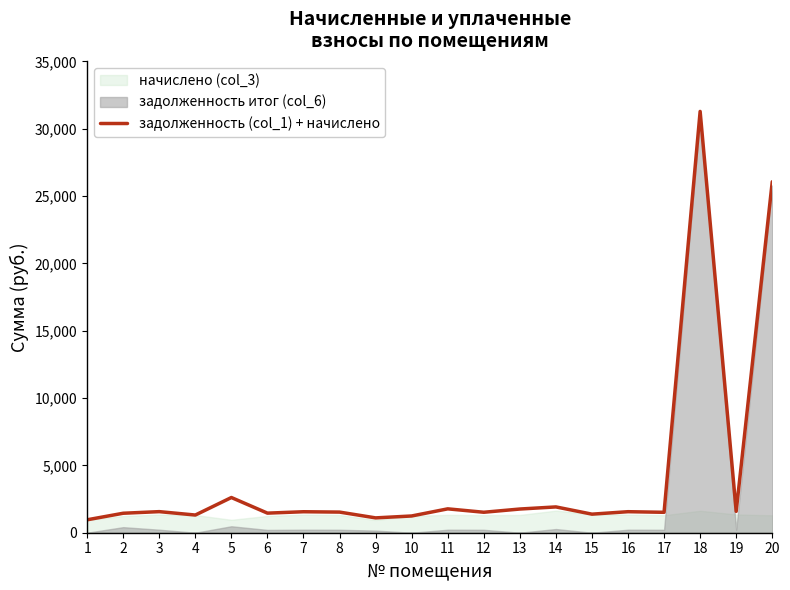

Is it true that the value at 19 is 1584.5?

True